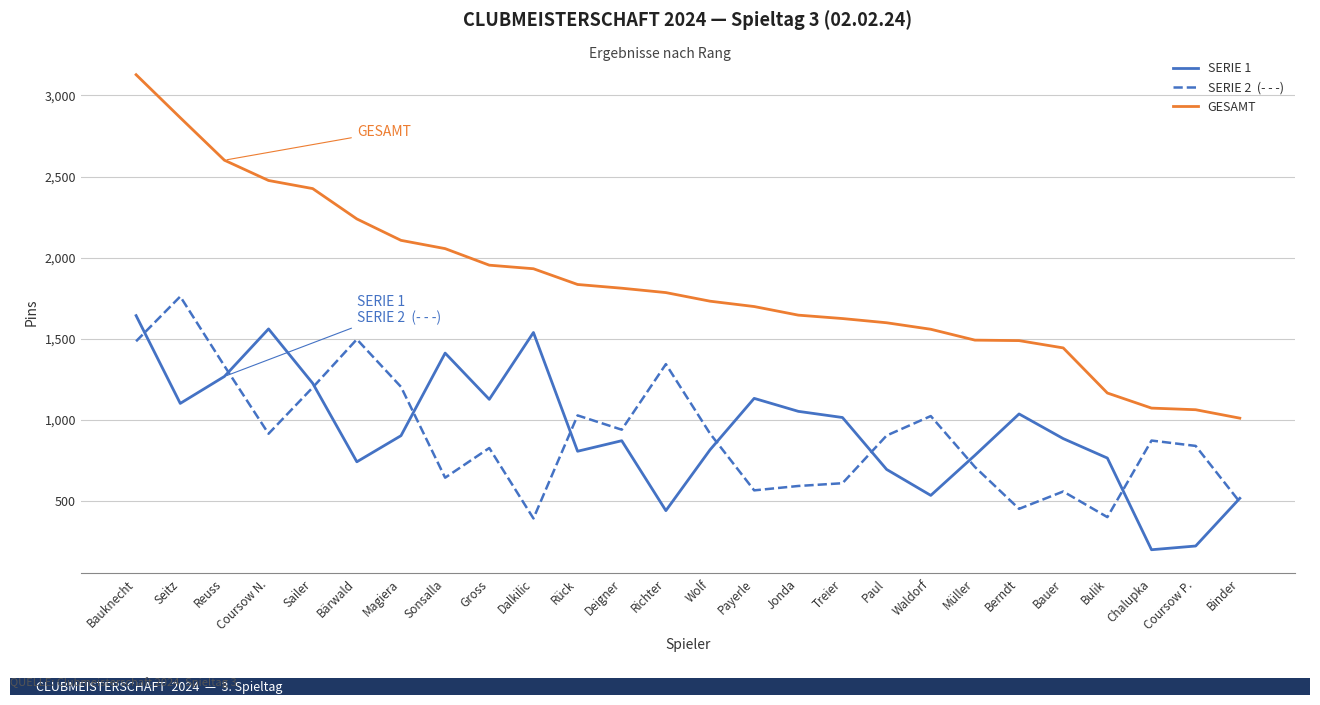

At which category is the sum across all series the highest?

Bauknecht